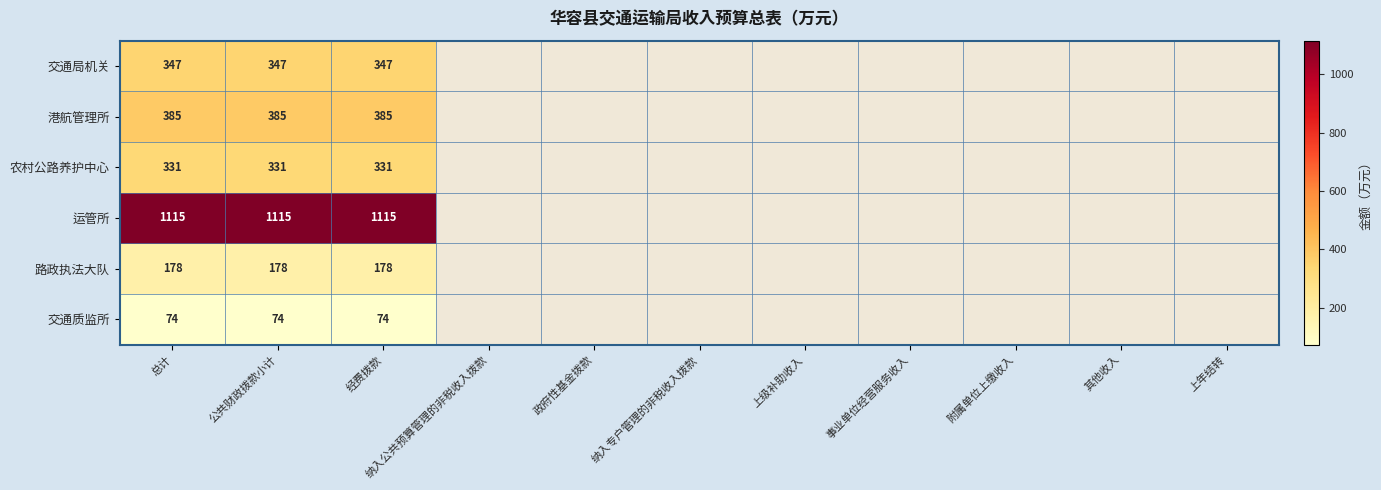

True or false: 交通质监所 has a value of 74 at 总计.

True